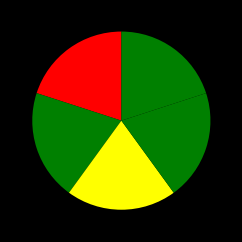

How many slices are in this pie chart?

5